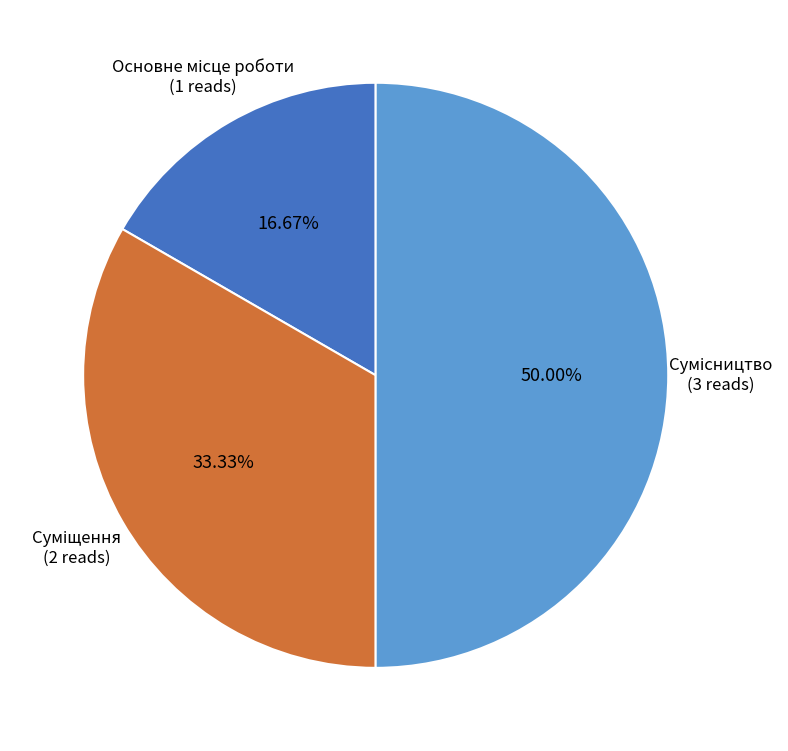

To the nearest percent, what is the average slice percentage?

33%